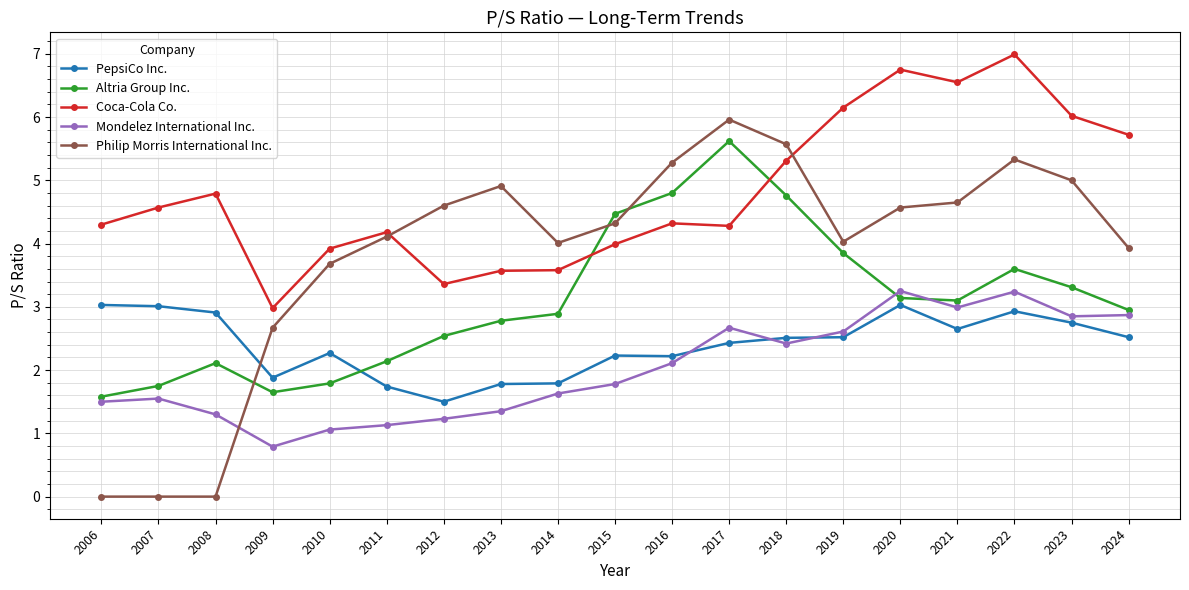

What are all the series names shown in the legend?

PepsiCo Inc., Altria Group Inc., Coca-Cola Co., Mondelez International Inc., Philip Morris International Inc.